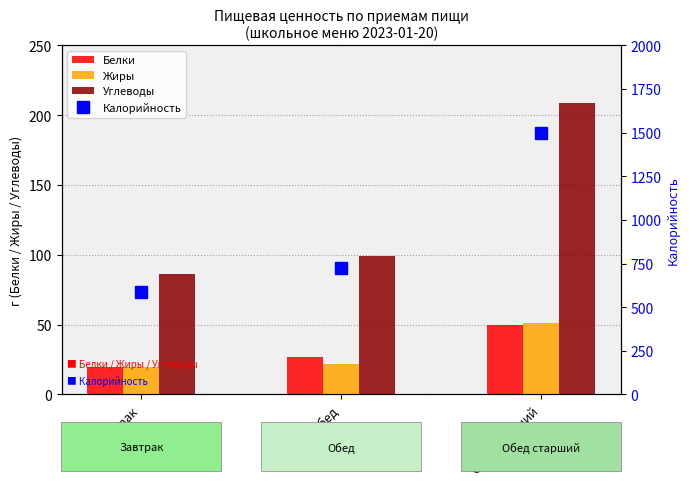

What position from the right is Завтрак?

3